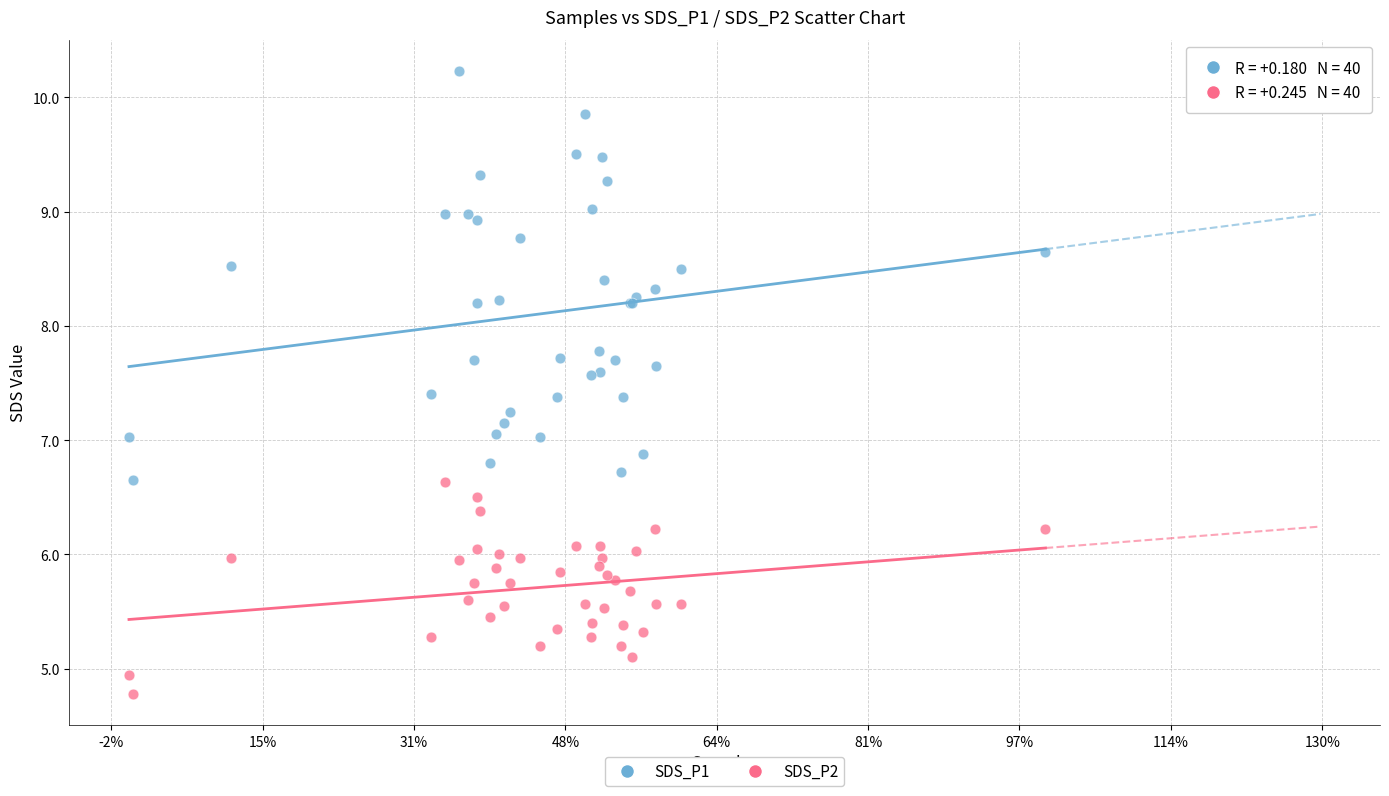

Which series has the widest spread of Y values?

SDS_P1